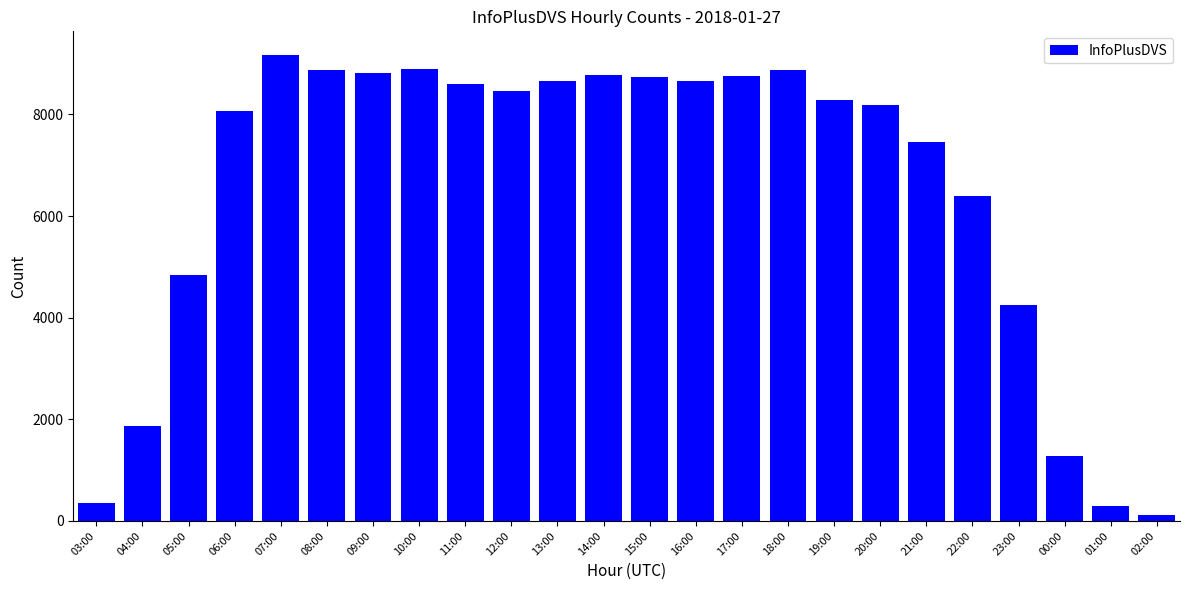

The chart shows a value of 2710 at 20:00. True or false?

False